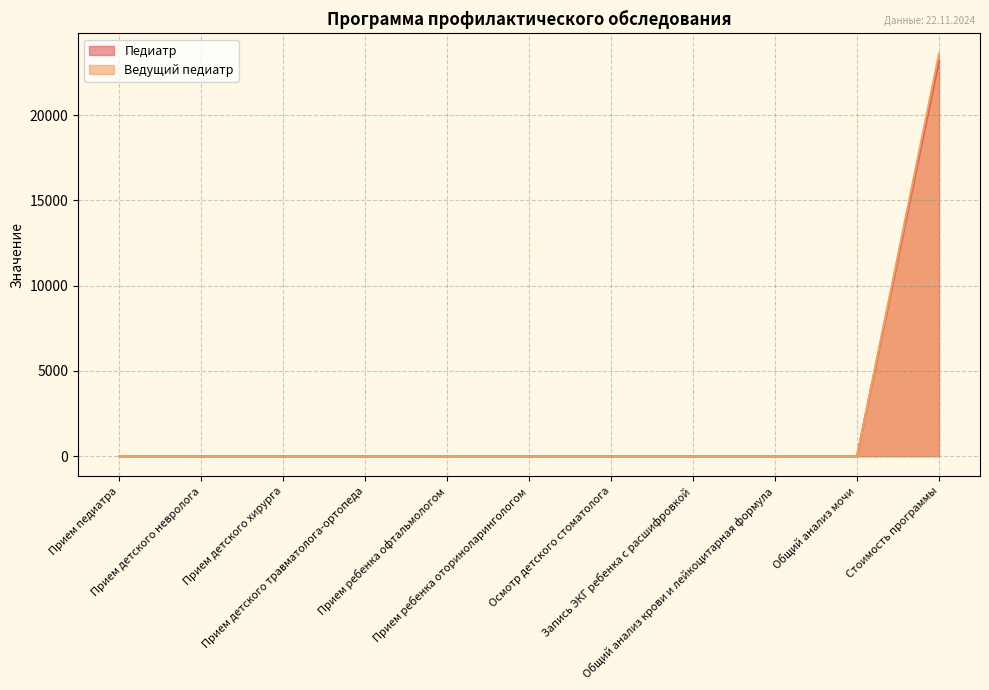

What position from the left is Общий анализ мочи?

10